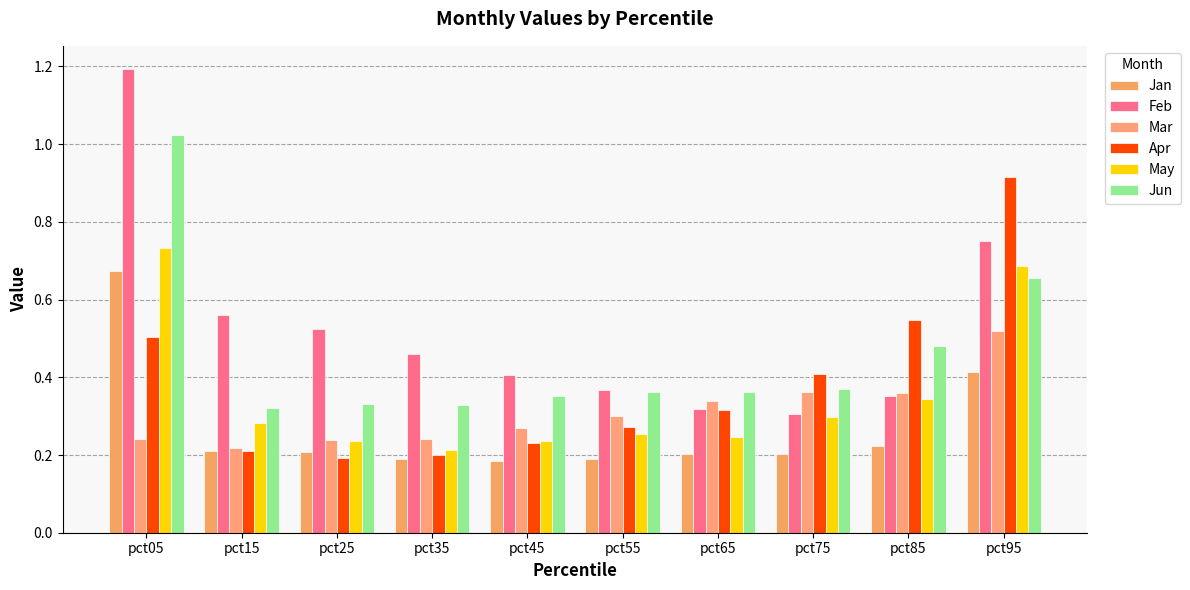

What is the sum of all Feb values?

5.2